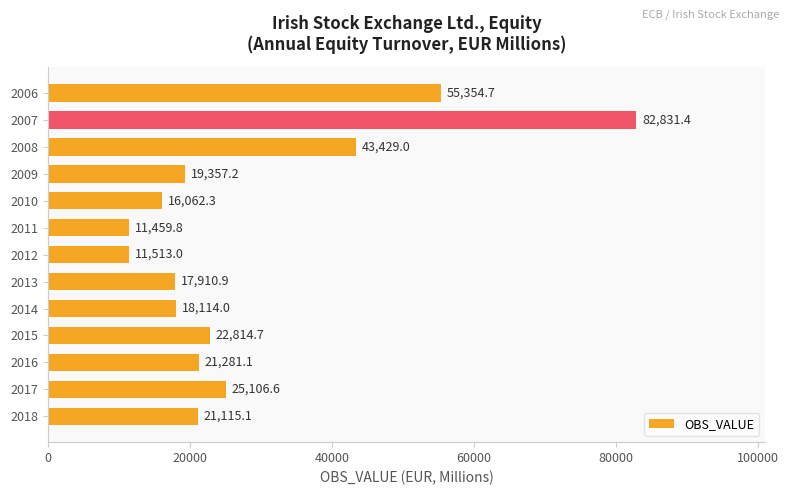

Does the chart contain stacked bars?

No